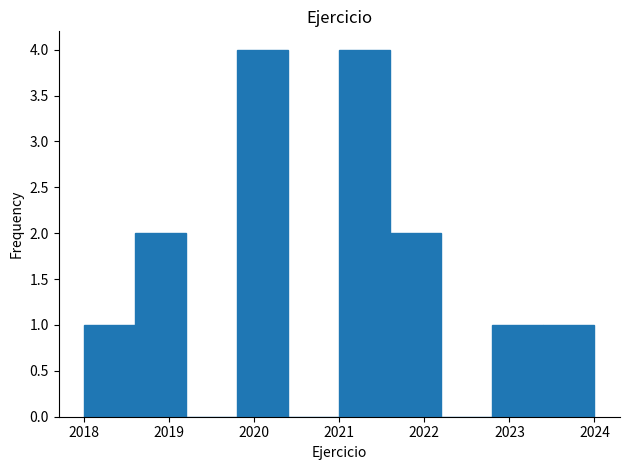

What is the height of the bar covering 2022.8 to 2023.4 on the x-axis? The values are not printed on the chart, so give them approximately, as read against the axis.

1